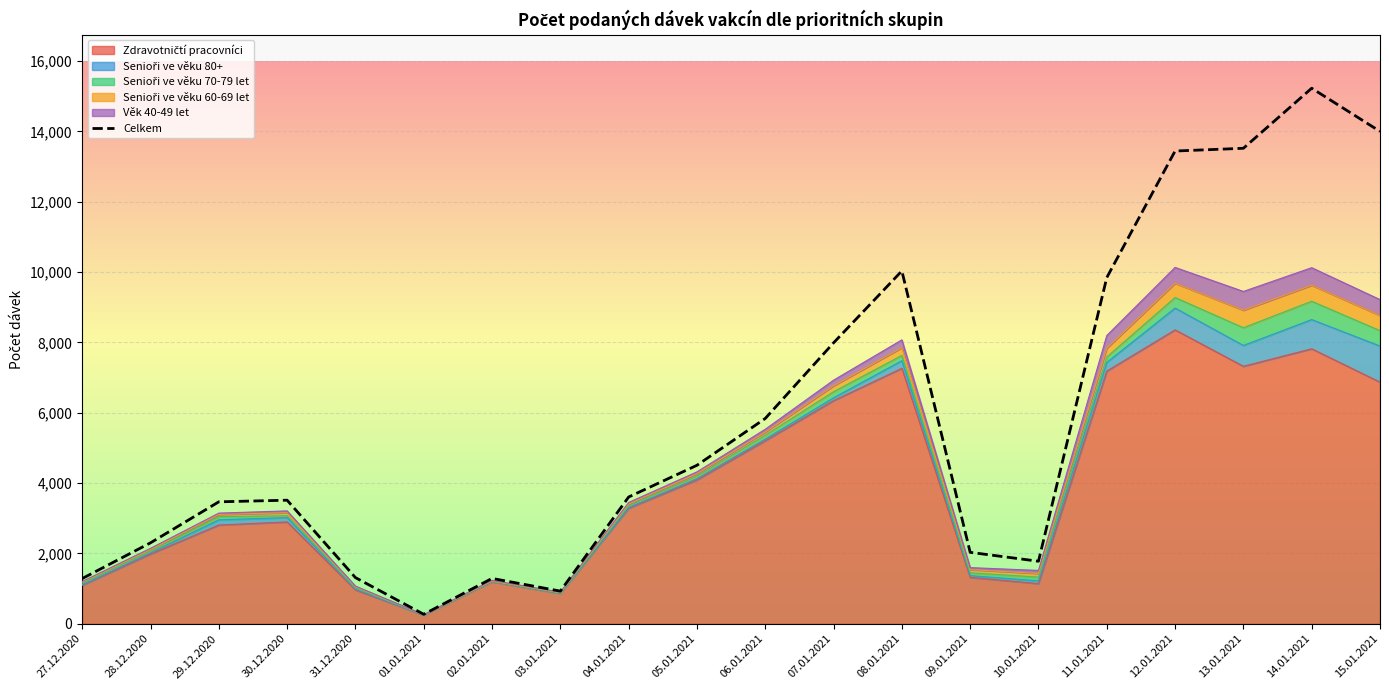

How many data points are less than 3603?

10